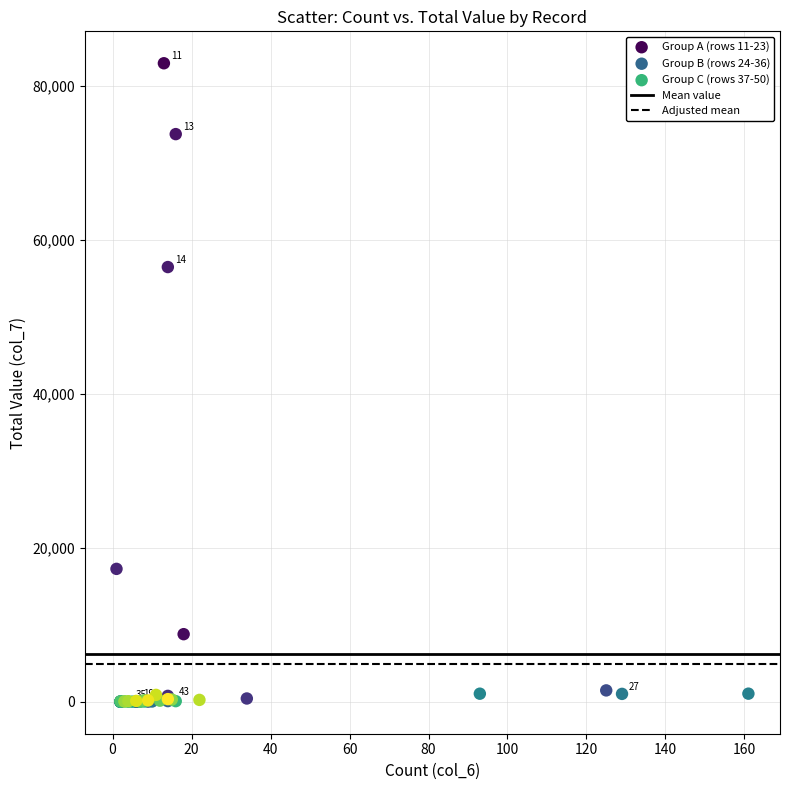

Which series contains the highest Y value?

Group A (rows 11-23)